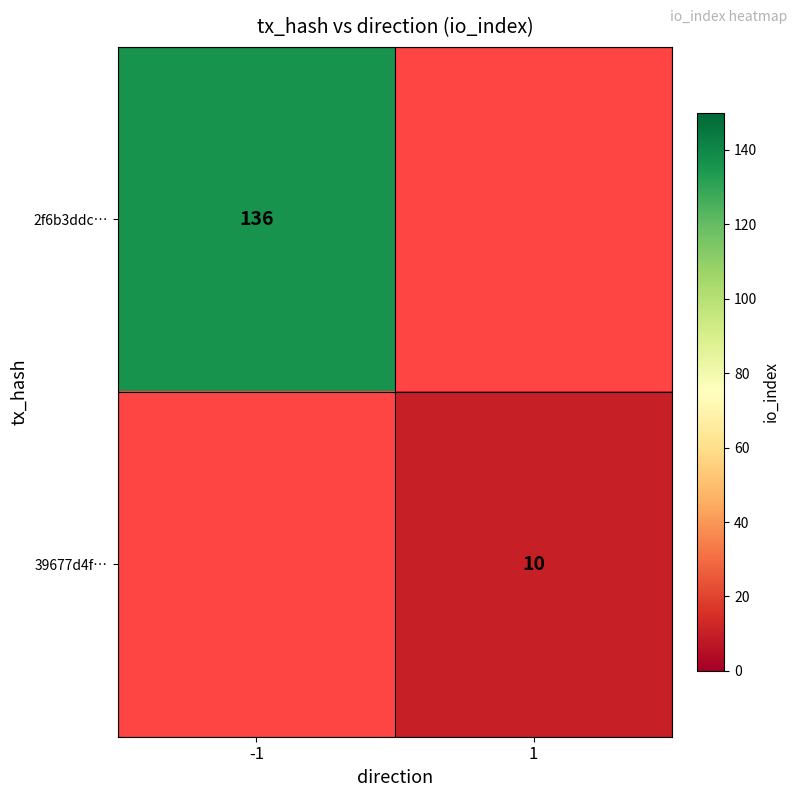

True or false: 39677d4f… has a value of 16 at 1.

False